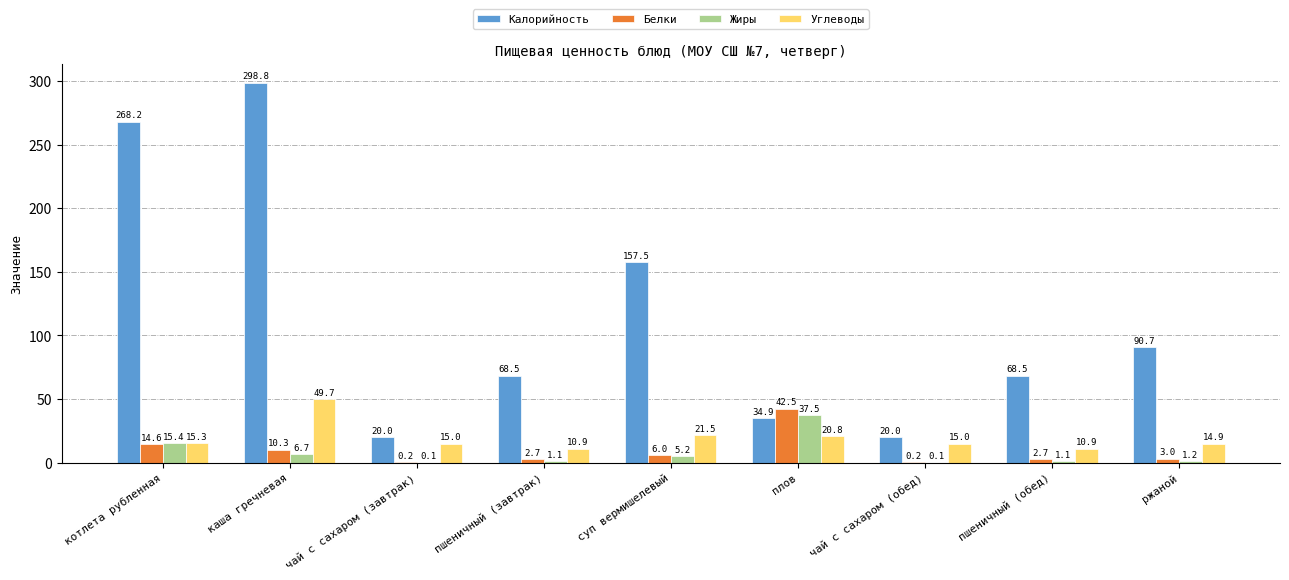

What is the highest value of the Углеводы series?

49.7